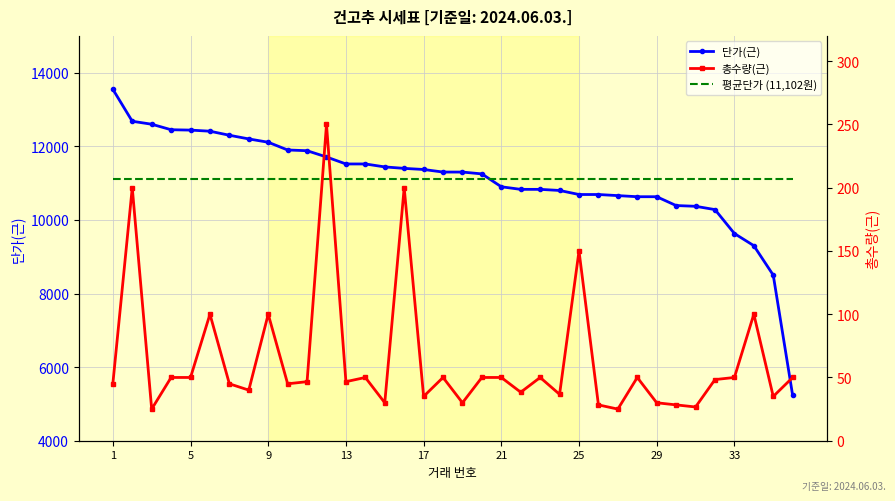

Reading left to right, extract all data points from this chart.

단가(근): 13550.0	12680.0	12600.0	12450.0	12440.0	12410.0	12300.0	12200.0	12110.0	11900.0	11880.0	11710.0	11520.0	11520.0	11440.0	11400.0	11370.0	11300.0	11300.0	11250.0	10900.0	10830.0	10830.0	10800.0	10690.0	10690.0	10660.0	10630.0	10630.0	10390.0	10370.0	10280.0	9630.0	9300.0	8500.0	5230.0
평균단가 (11,102원): 11102.5	11102.5	11102.5	11102.5	11102.5	11102.5	11102.5	11102.5	11102.5	11102.5	11102.5	11102.5	11102.5	11102.5	11102.5	11102.5	11102.5	11102.5	11102.5	11102.5	11102.5	11102.5	11102.5	11102.5	11102.5	11102.5	11102.5	11102.5	11102.5	11102.5	11102.5	11102.5	11102.5	11102.5	11102.5	11102.5
총수량(근): 45.0	200.0	25.0	50.0	50.0	100.0	45.0	40.0	100.0	45.0	46.7	250.0	46.7	50.0	30.0	200.0	35.0	50.0	30.0	50.0	50.0	38.3	50.0	36.7	150.0	28.3	25.0	50.0	30.0	28.3	26.7	48.3	50.0	100.0	35.0	50.0